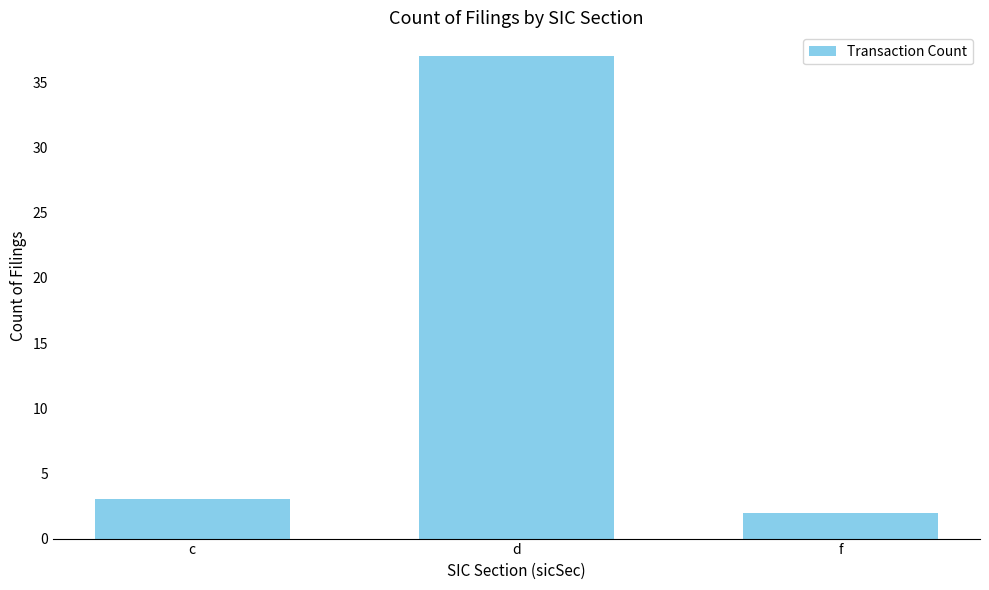

Between f and d, which is larger?

d